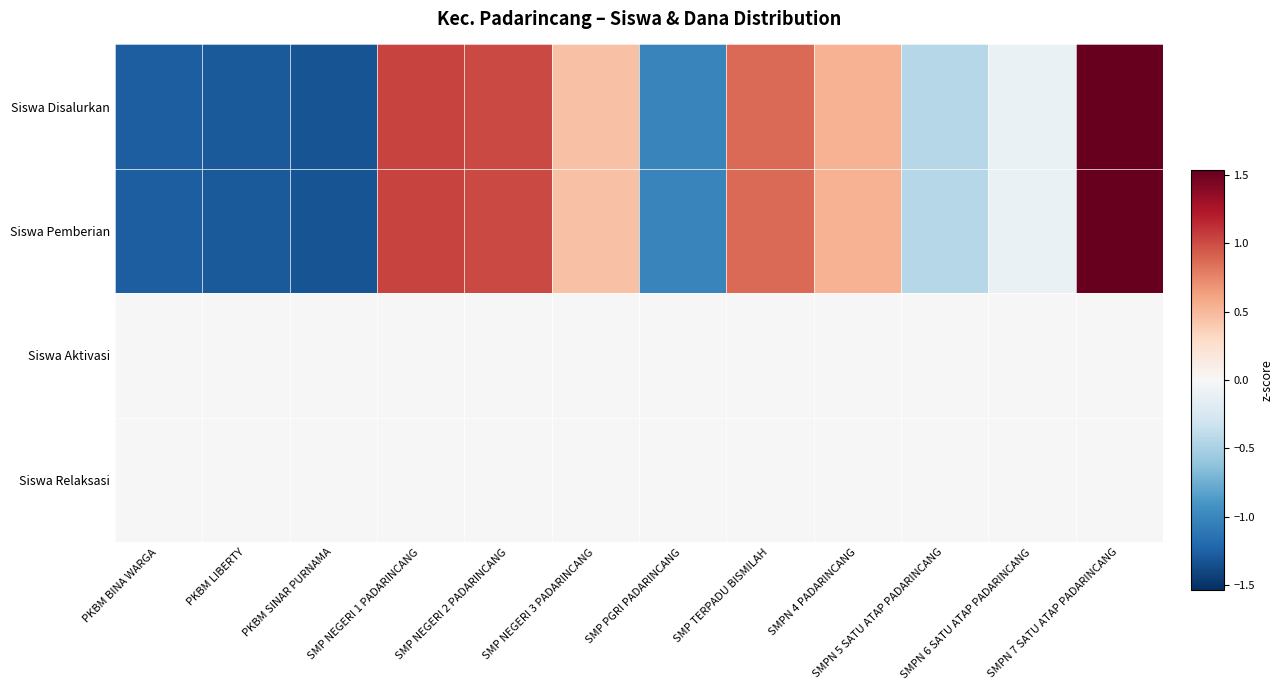

At how many categories does at least one series exceed 0?

6